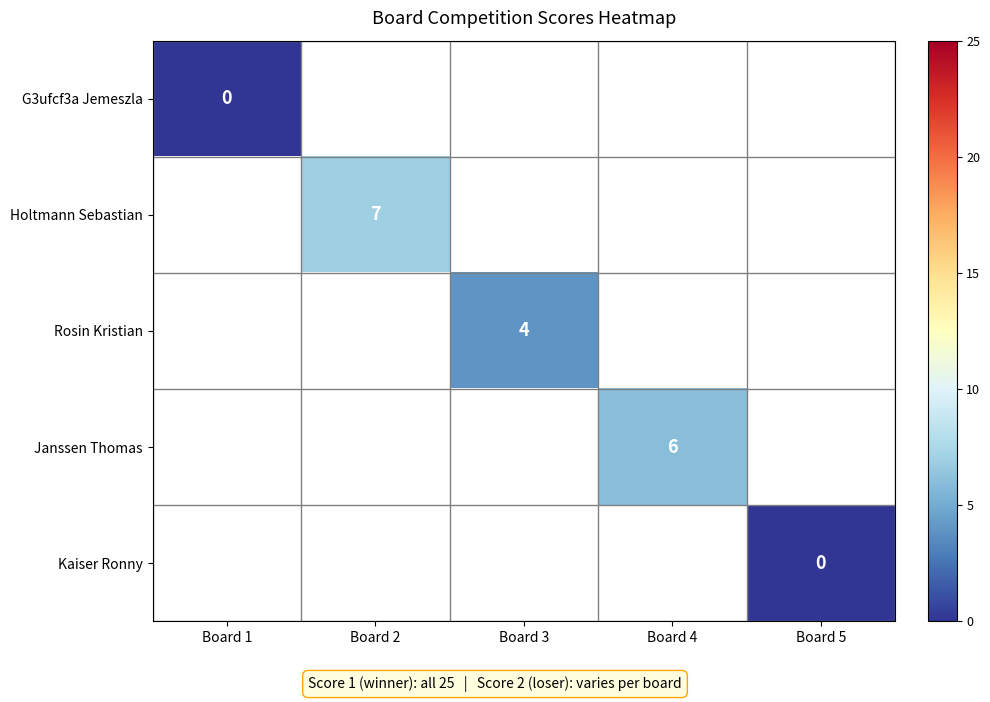

Which category has the lowest value across all series?

Board 1